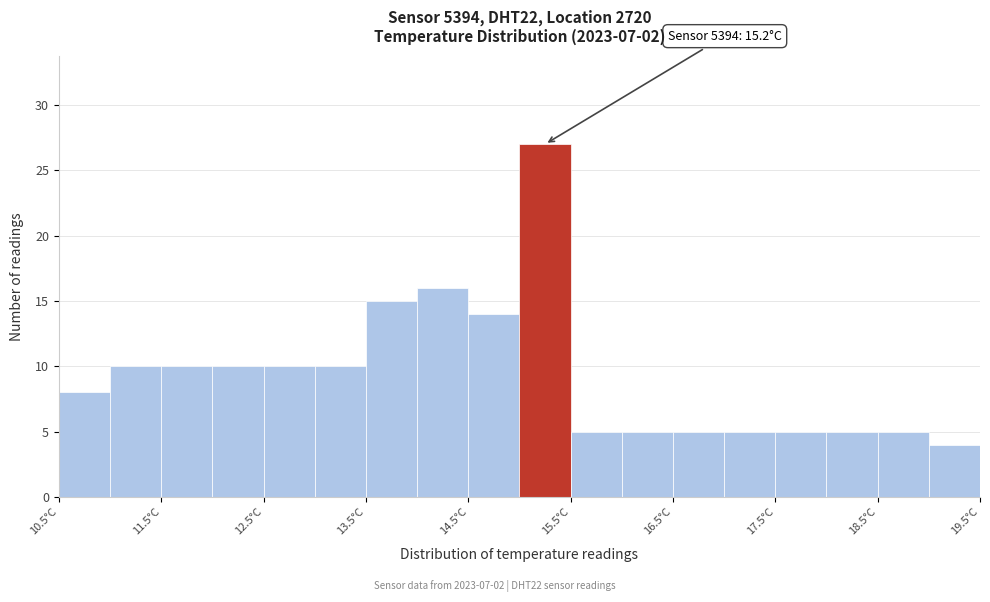

Over which range of the x-axis is the bar tallest?

15.0 to 15.5